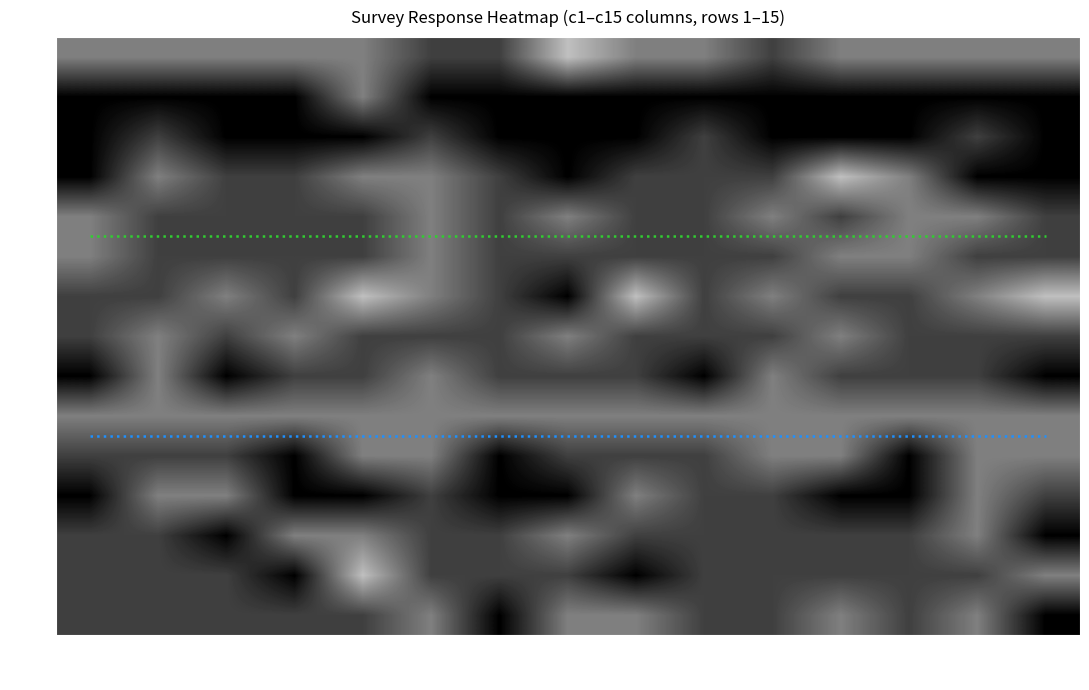

Which series has the widest spread of values?

2